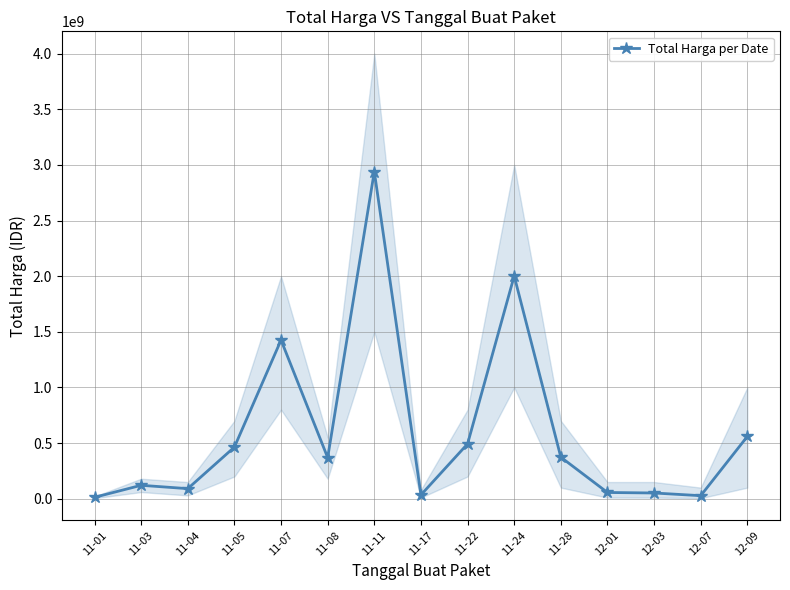

What is the greatest value displayed?

2939963240